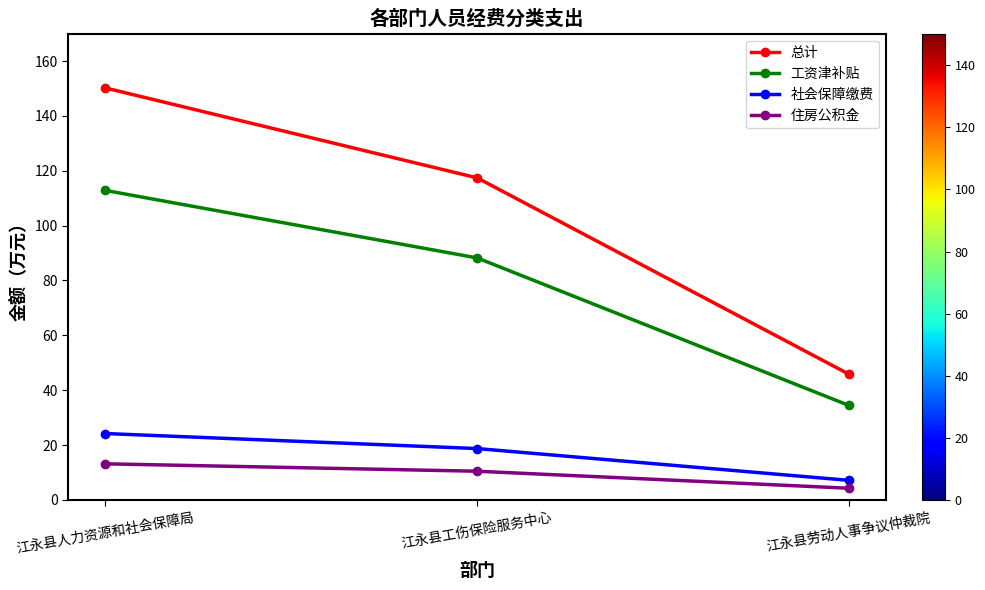

What position from the left is 江永县劳动人事争议仲裁院?

3